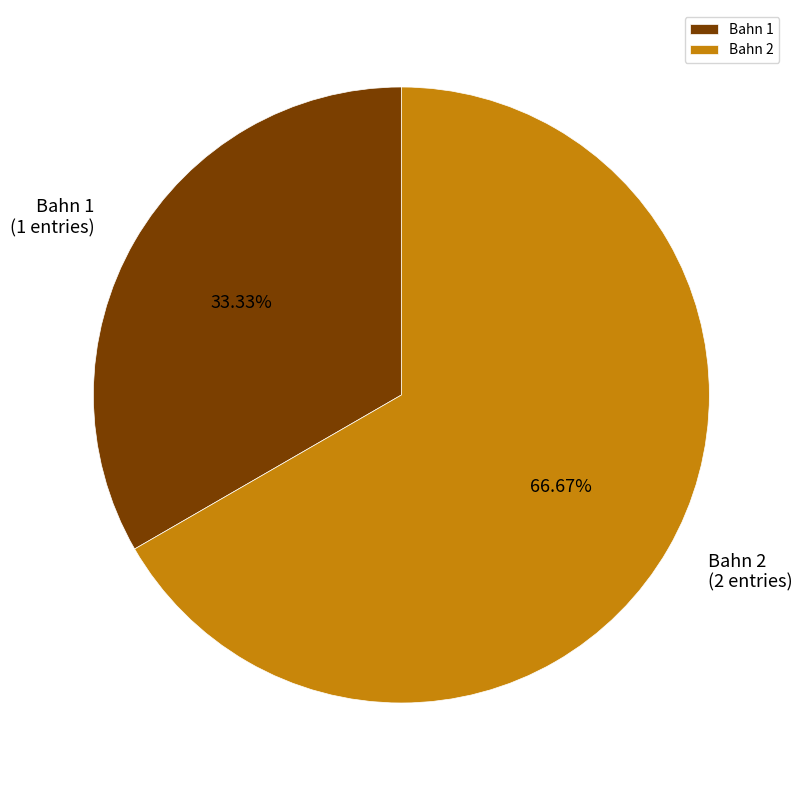

To the nearest percent, what is the difference between the Bahn 2 and Bahn 1 slice percentages?

33%